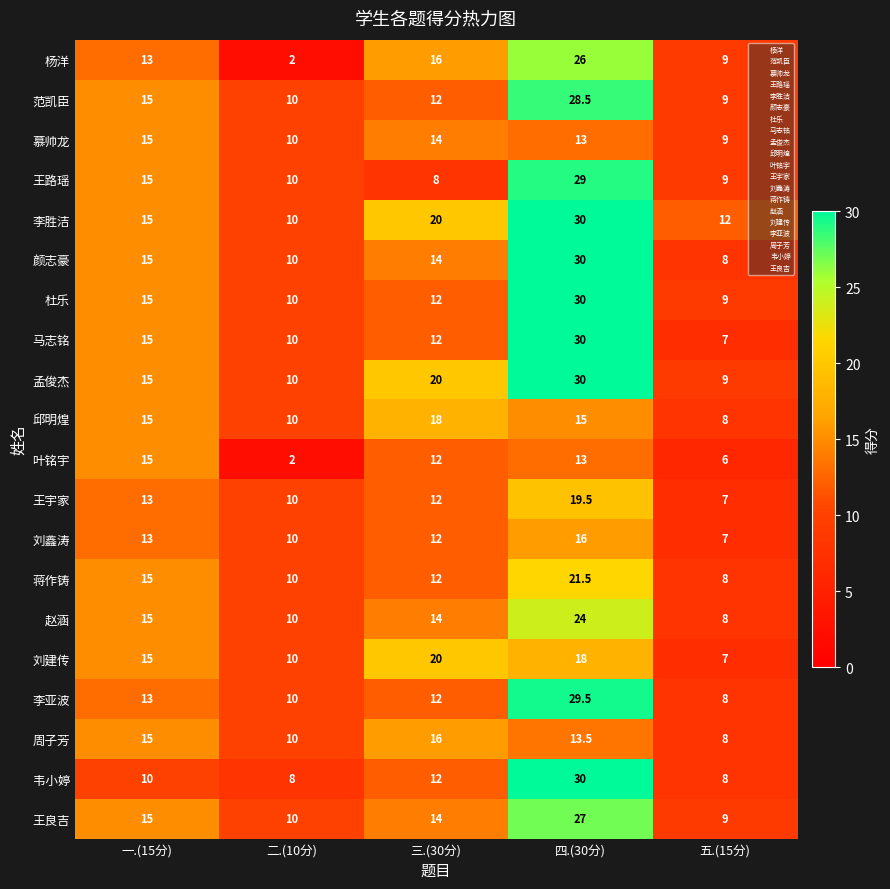

Which category has the lowest value across all series?

二.(10分)